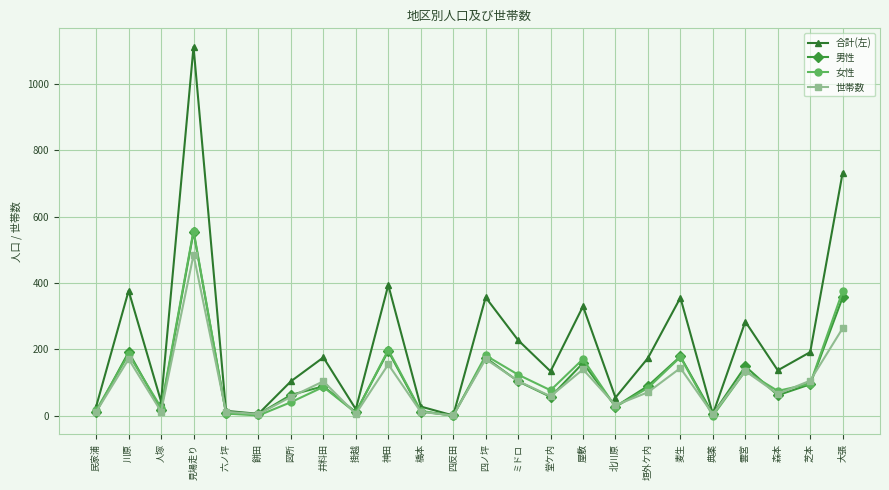

At which category is the sum across all series the highest?

見場走り